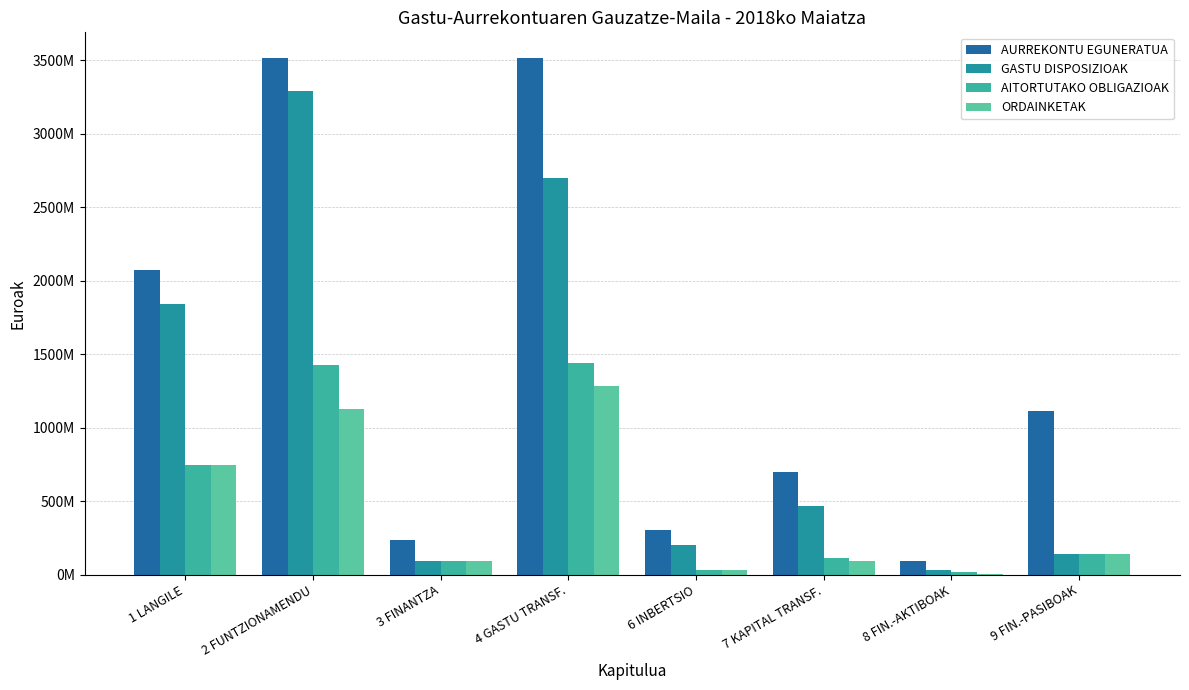

Are the bars grouped side by side (vs. stacked)?

Yes